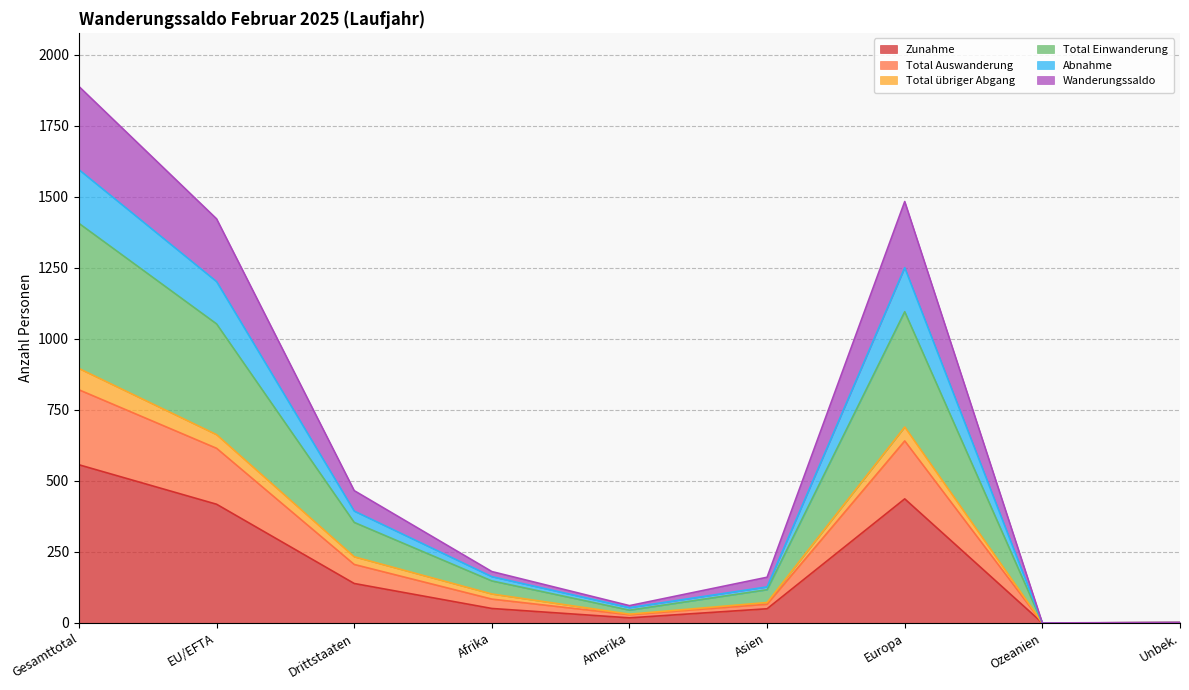

What is the label of the 2nd point from the left?

EU/EFTA